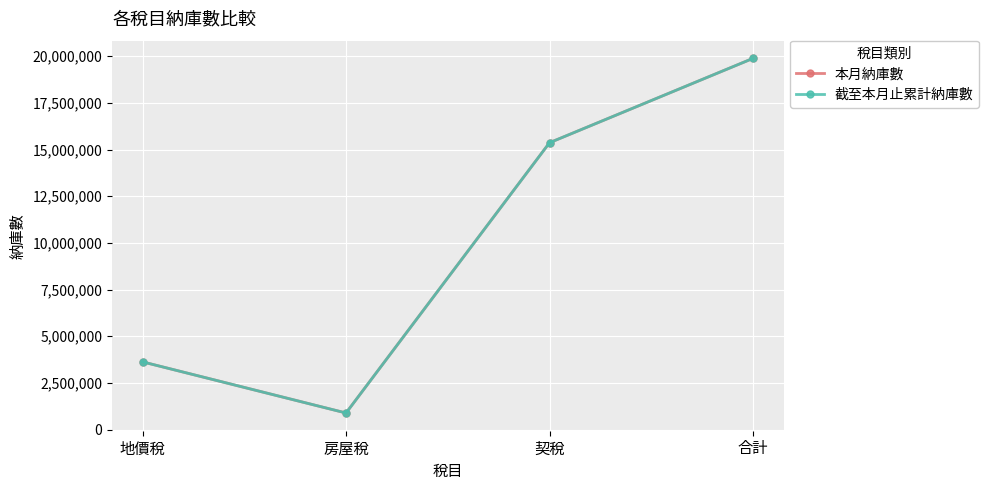

True or false: 本月納庫數 has more than 2 interior local peaks.

False